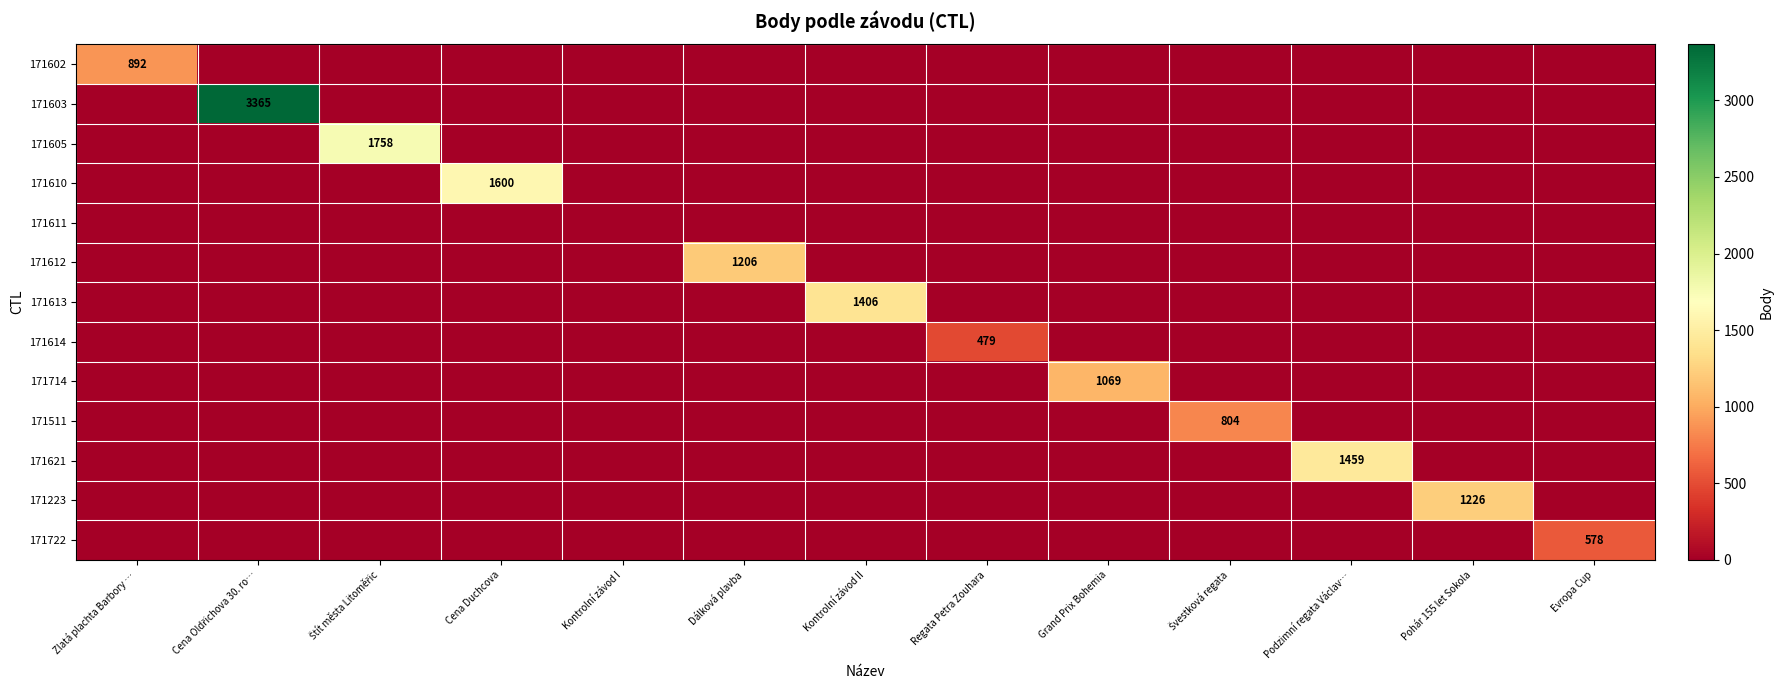

What is the maximum value for 171511?

804